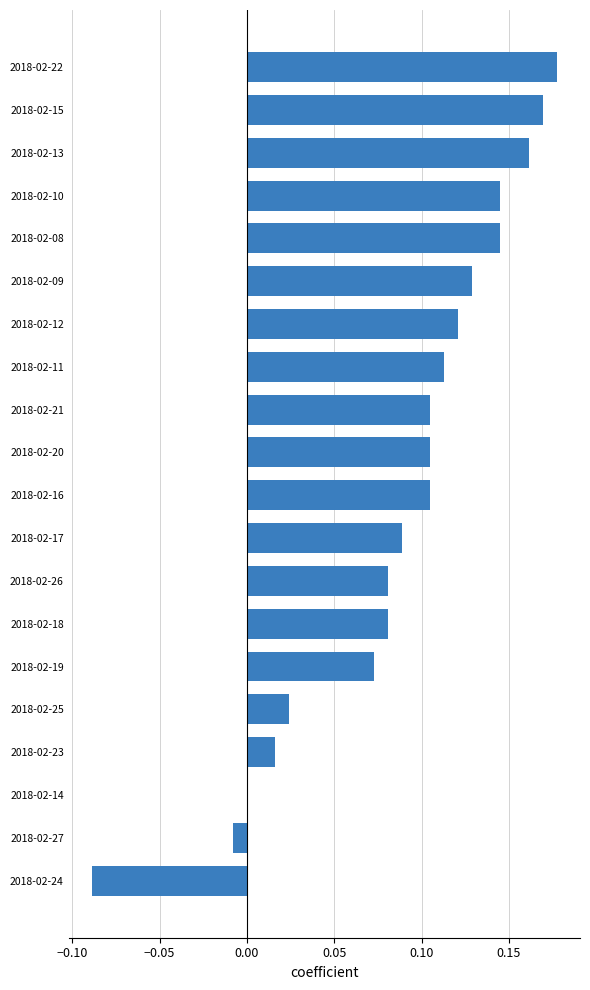

How many series are shown in this chart?

1